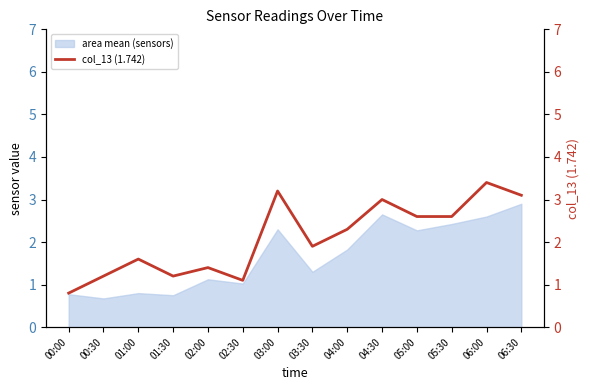

The value at 04:30 is 3.0. True or false?

True